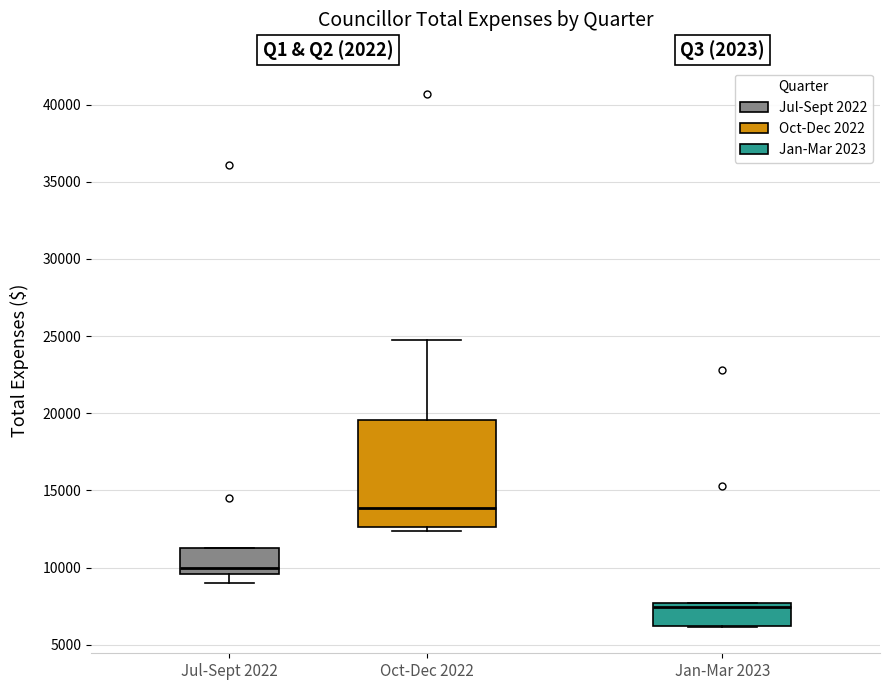

Reading left to right, transcribe this box plot: for each box, give where its median line is, the range the box spans, and where its two whiskers end, as read against the y-axis. The values are not printed on the chart, so give them approximately, as read against the axis.

Jul-Sept 2022: median 10000, box 9500 to 11000, whiskers 9000 to 11000
Oct-Dec 2022: median 14000, box 12500 to 19500, whiskers 12500 (just below the box's lower edge) to 24500
Jan-Mar 2023: median 7500 (just below the box's upper edge), box 6000 to 7500, whiskers 6000 to 7500